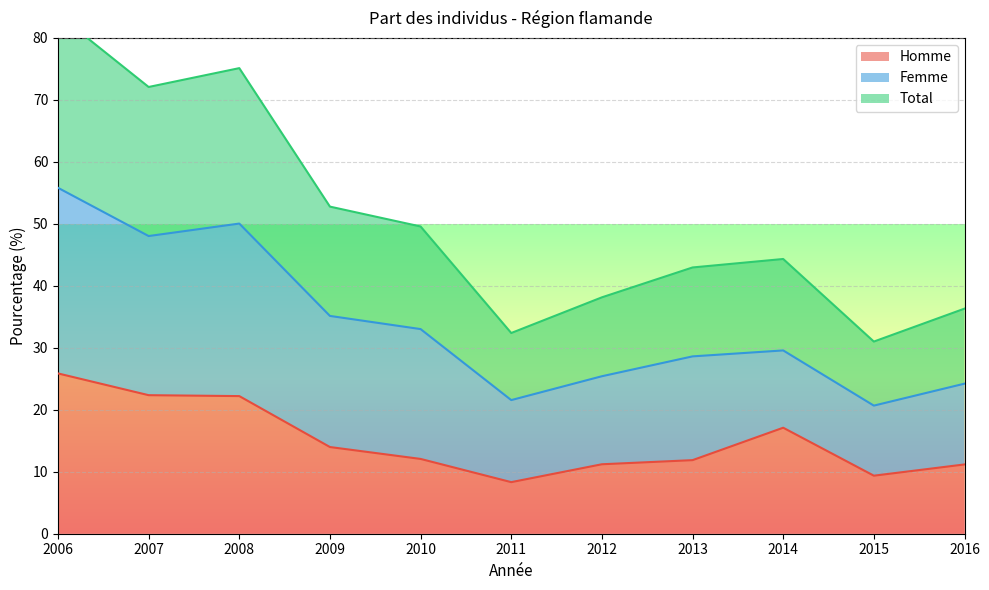

What is the difference between the Homme values at 2015 and 2009?

4.6